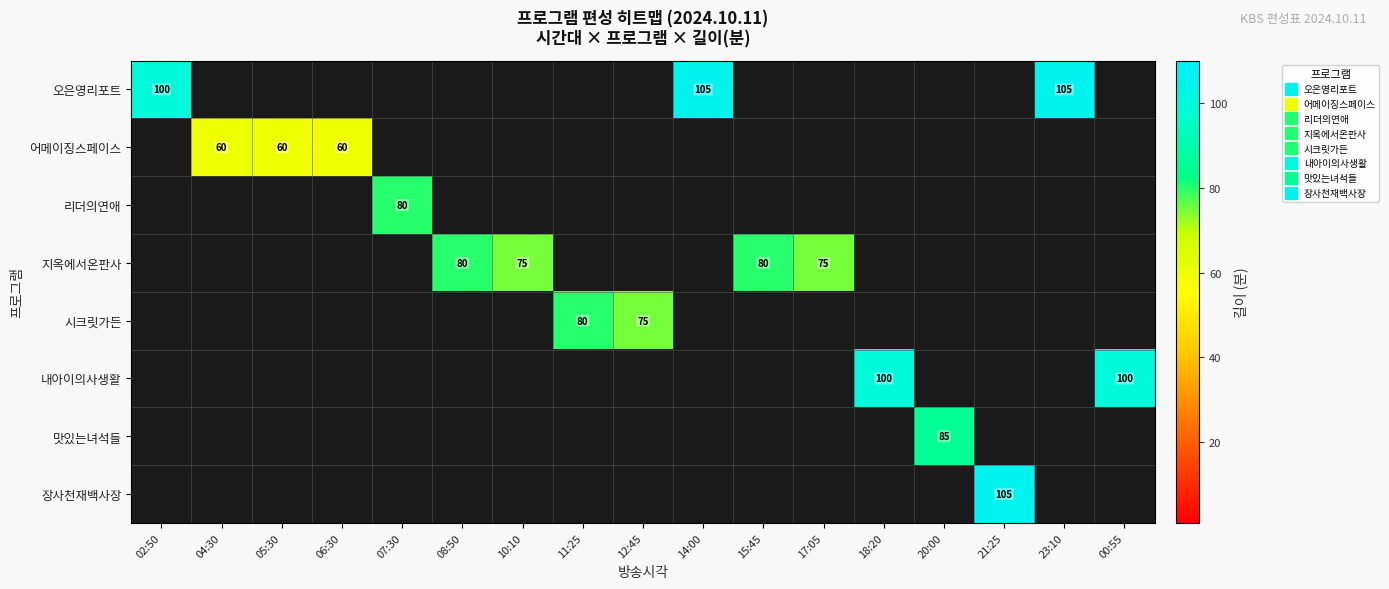

What is the difference between the maximum and minimum values in the 내아이의사생활 series?

100